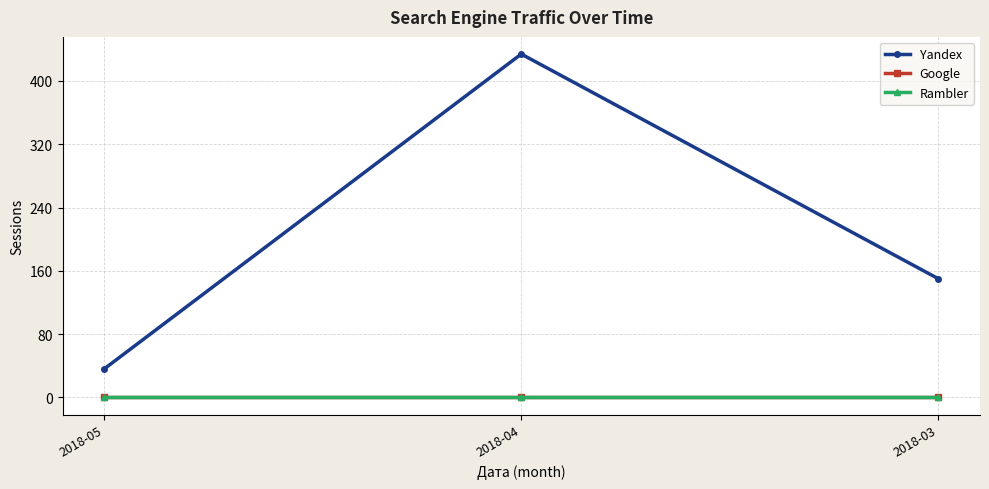

At which label is Yandex closest to 235?

2018-03